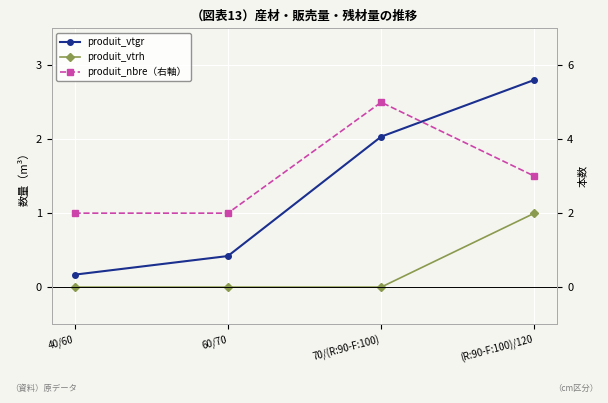

What is the label of the 3rd point from the right?

60/70